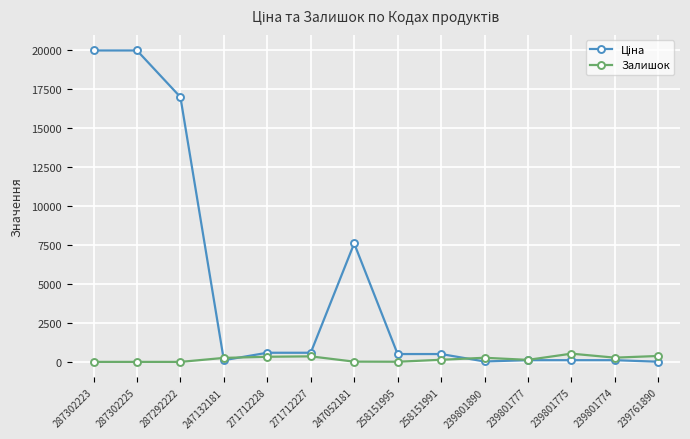

What is the greatest value displayed?

19964.2